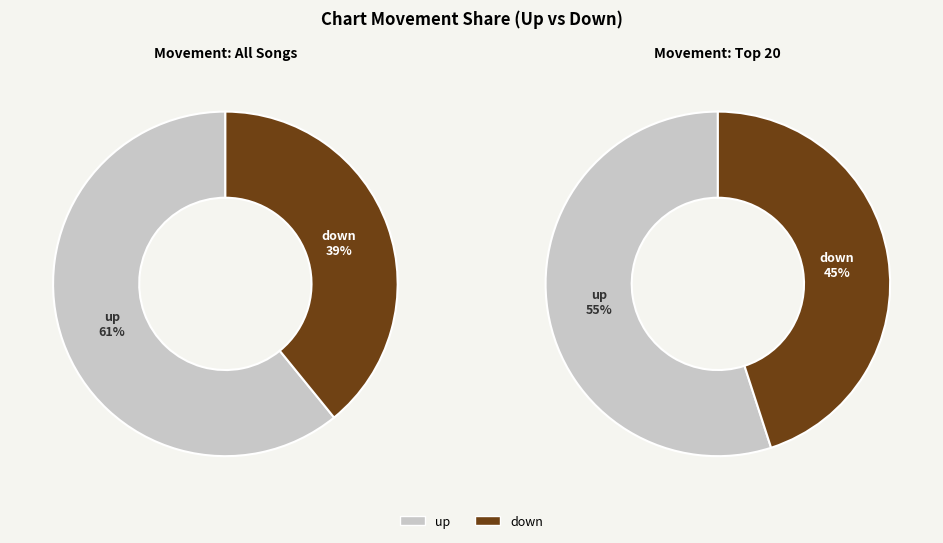

What is the smallest slice in the pie chart?

down